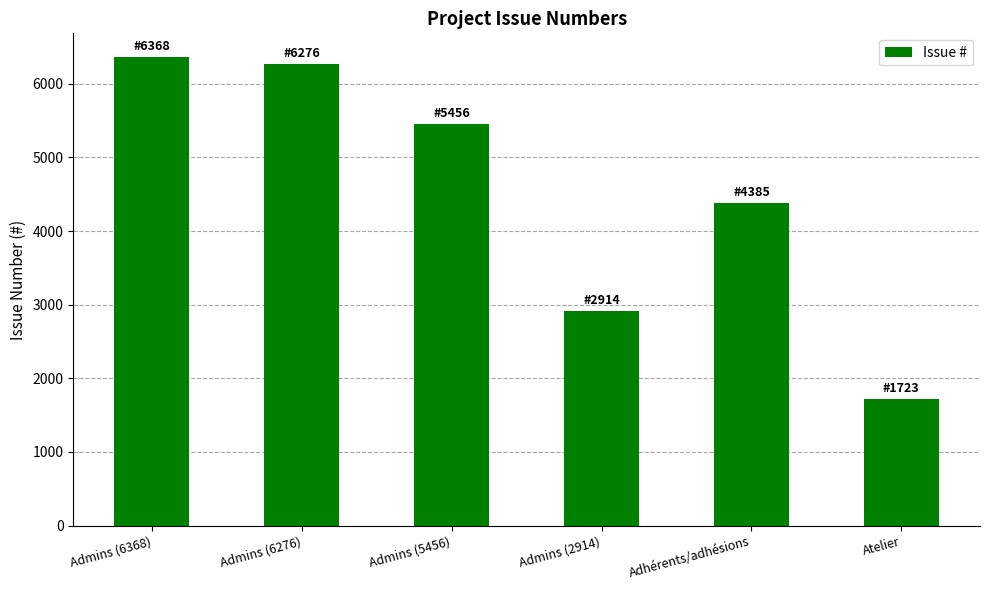

The chart shows a value of 8911 at Admins (5456). True or false?

False